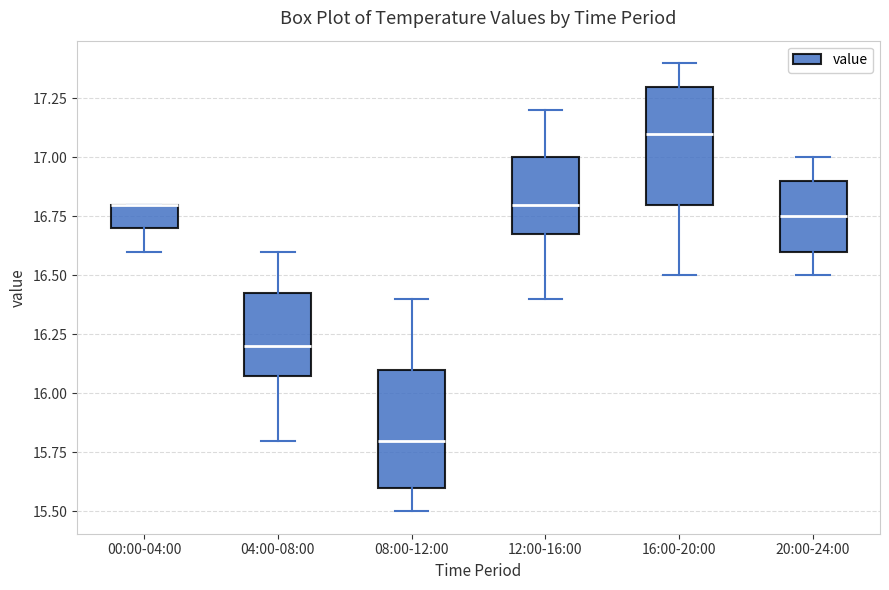

Reading left to right, read every box against the y-axis: the position of its median line, the range the box covers, and the ends of its whiskers. The values are not printed on the chart, so give them approximately, as read against the axis.

00:00-04:00: median 16.80 (drawn on the box's upper edge), box 16.70 to 16.80, whiskers 16.60 to 16.80
04:00-08:00: median 16.20, box 16.10 to 16.45, whiskers 15.80 to 16.60
08:00-12:00: median 15.80, box 15.60 to 16.10, whiskers 15.50 to 16.40
12:00-16:00: median 16.80, box 16.70 to 17.00, whiskers 16.40 to 17.20
16:00-20:00: median 17.10, box 16.80 to 17.30, whiskers 16.50 to 17.40
20:00-24:00: median 16.75, box 16.60 to 16.90, whiskers 16.50 to 17.00